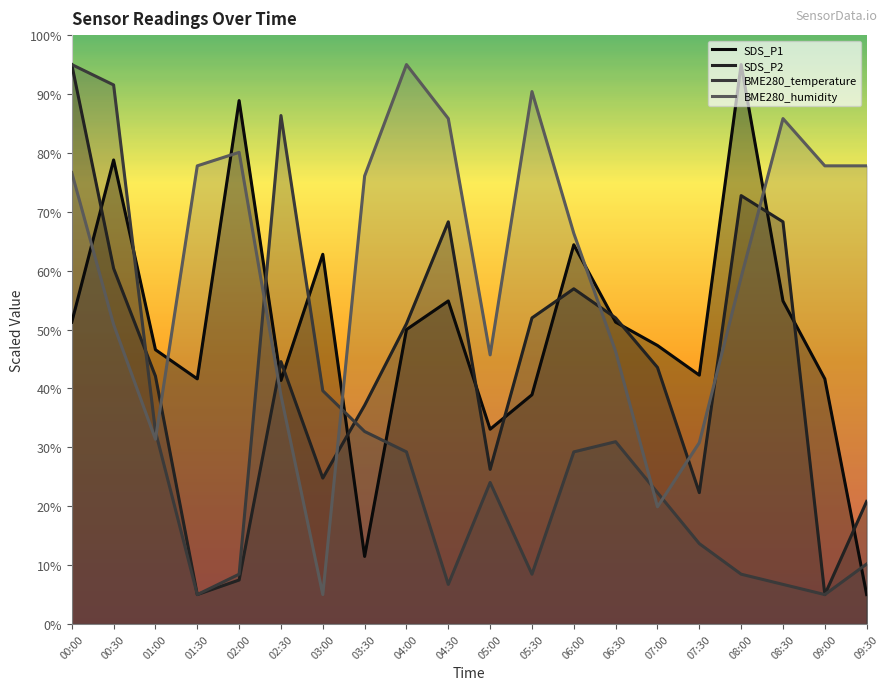

What is the label of the 19th point from the right?

00:30